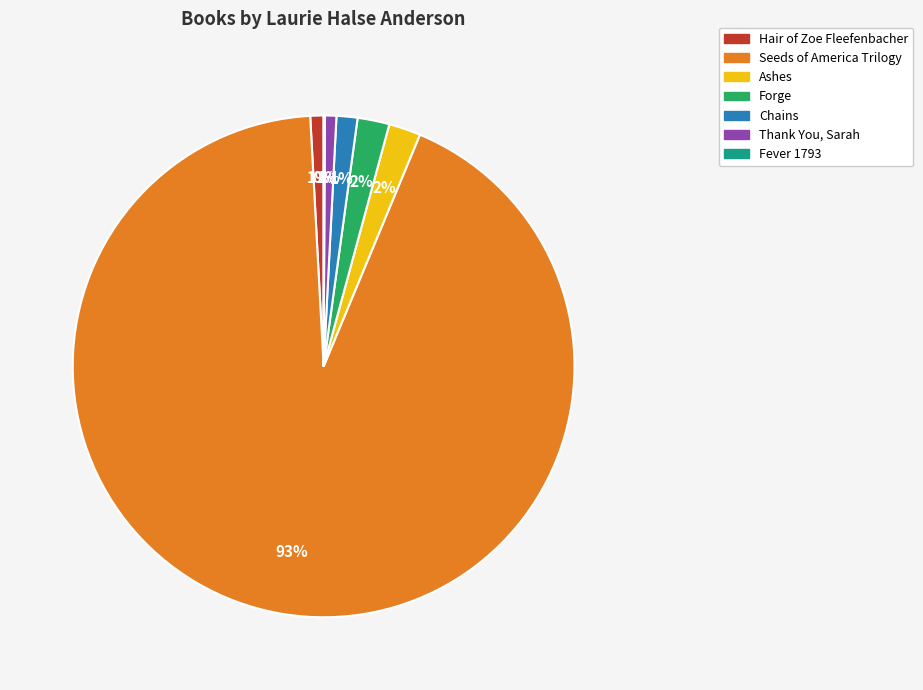

Does any single category account for the majority?

Yes